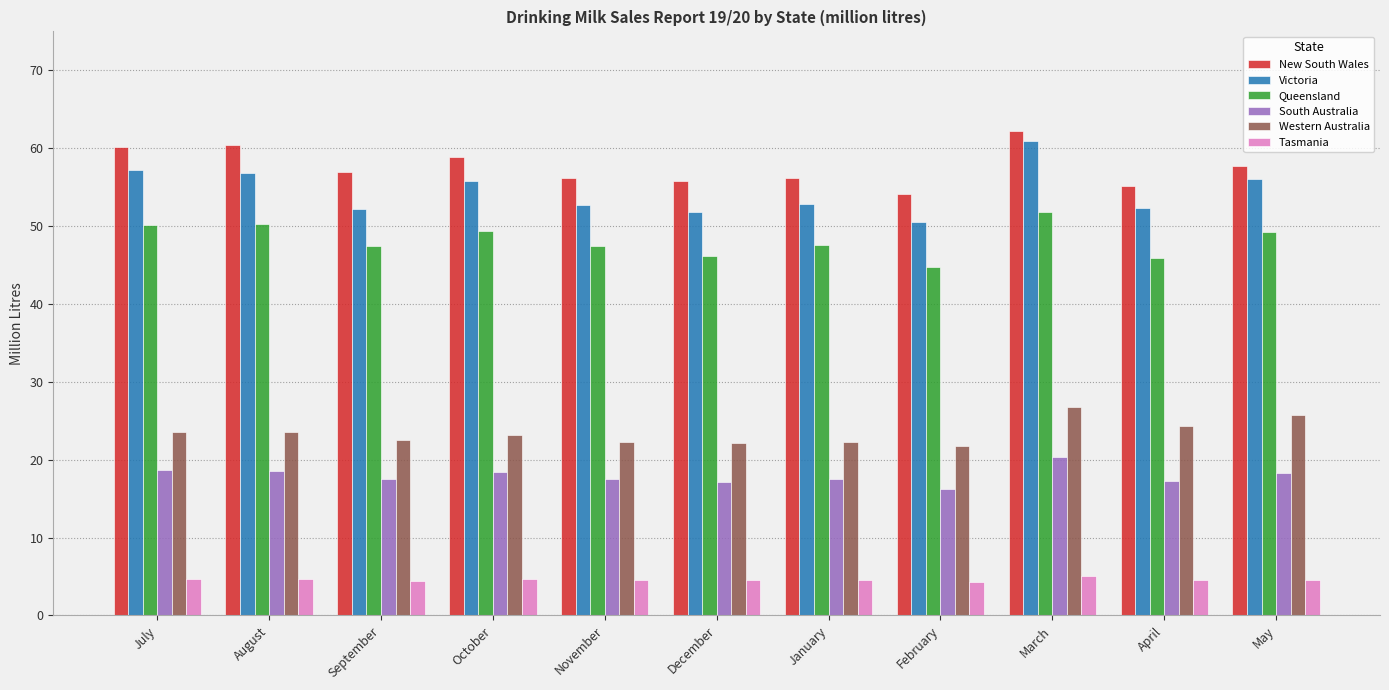

At which label does Queensland reach its peak?

March